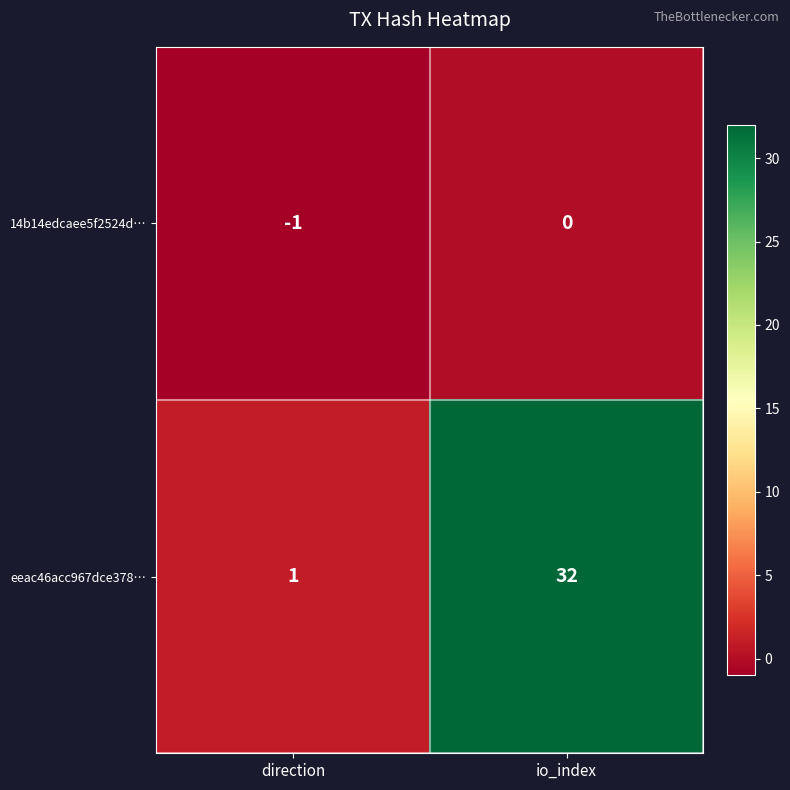

Between direction and io_index, which series saw the biggest shift?

eeac46acc967dce378…